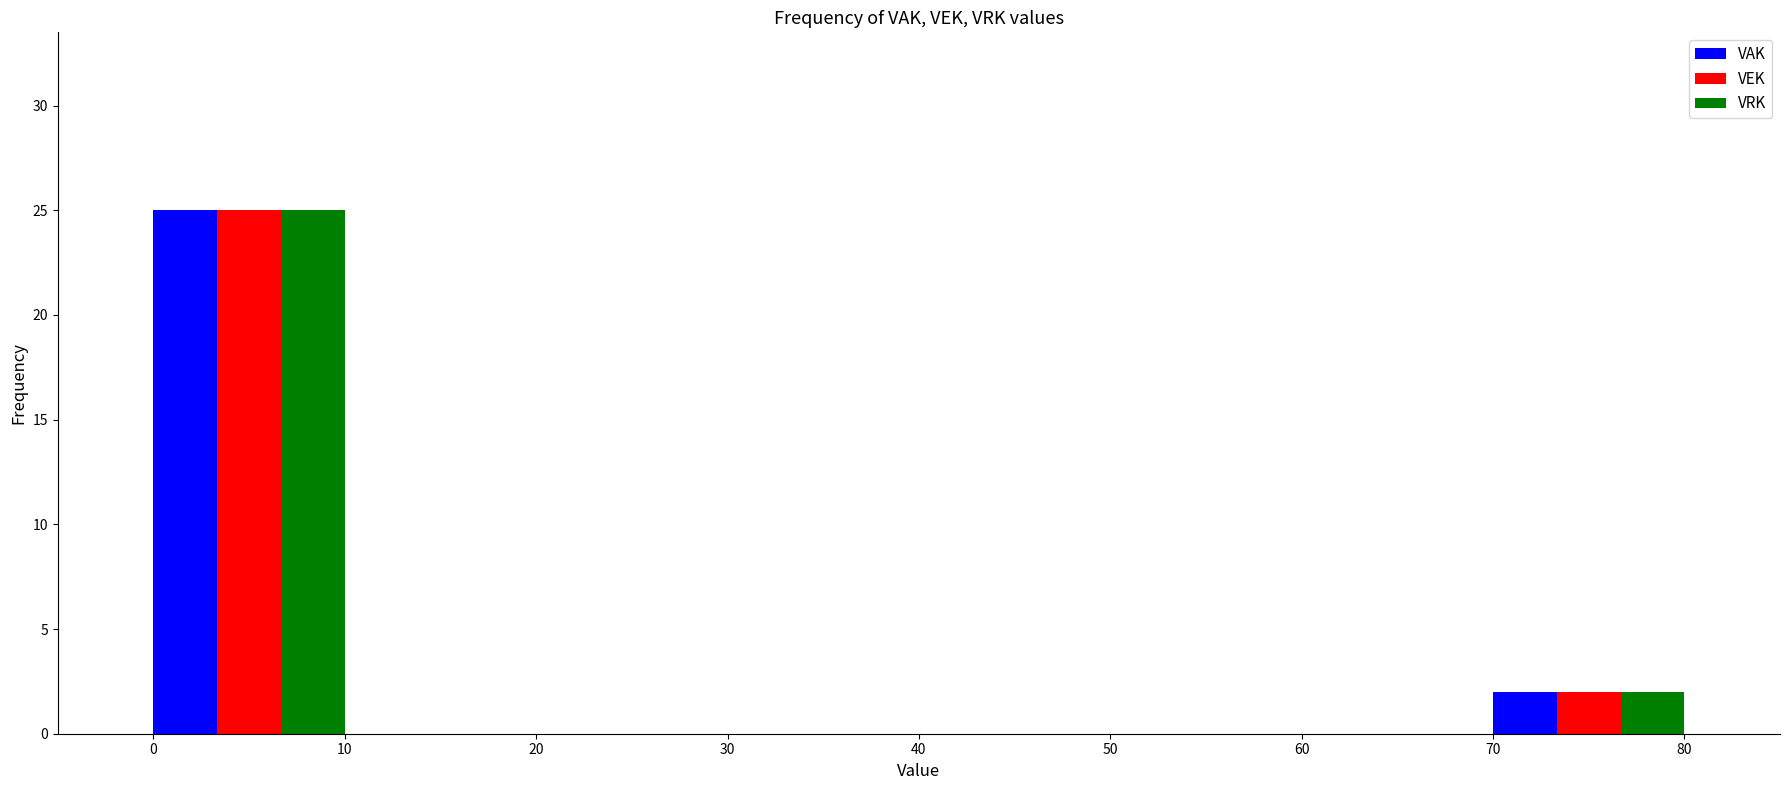

Reading left to right, list every range on the x-axis with the height of the bar of each series over it. The values are not printed on the chart, so give them approximately, as read against the axis.

0 to 10: VAK=25	VEK=25	VRK=25
10 to 20: VAK=0	VEK=0	VRK=0
20 to 30: VAK=0	VEK=0	VRK=0
30 to 40: VAK=0	VEK=0	VRK=0
40 to 50: VAK=0	VEK=0	VRK=0
50 to 60: VAK=0	VEK=0	VRK=0
60 to 70: VAK=0	VEK=0	VRK=0
70 to 80: VAK=2	VEK=2	VRK=2